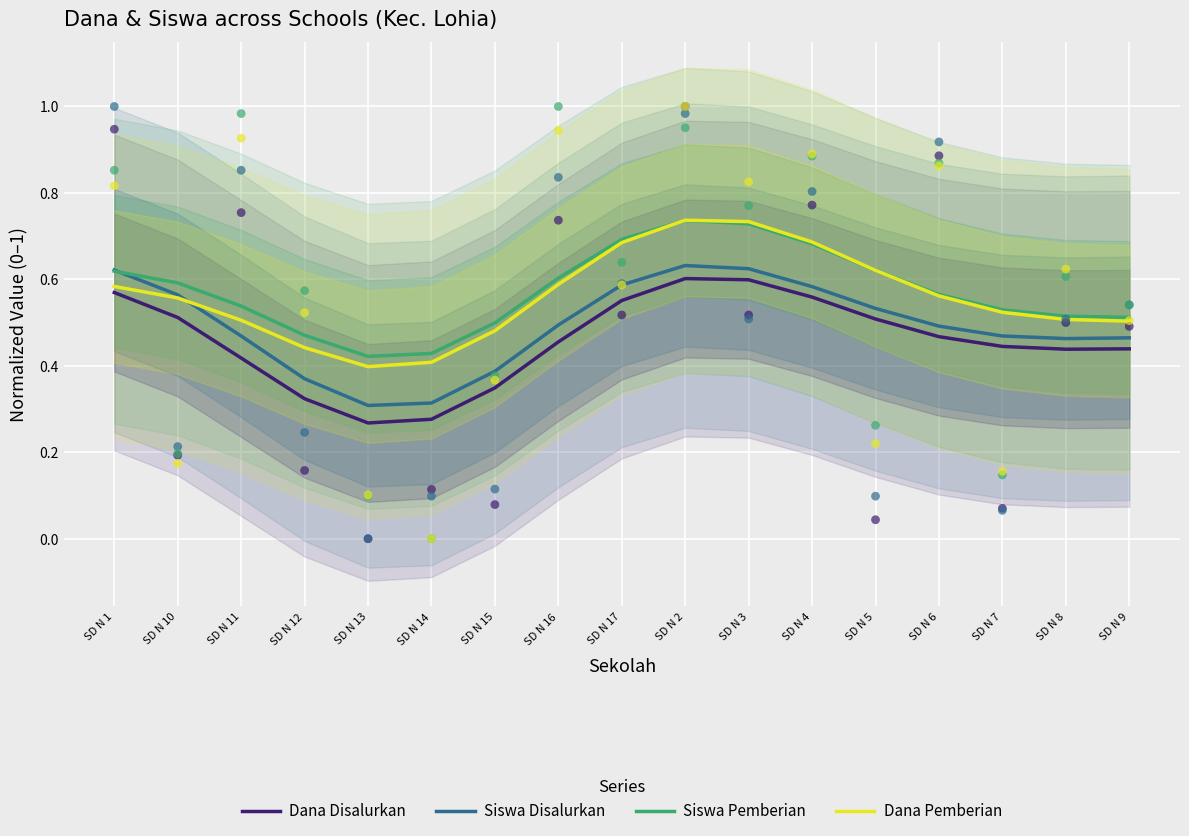

Which series reaches the maximum Y coordinate?

Dana Pemberian